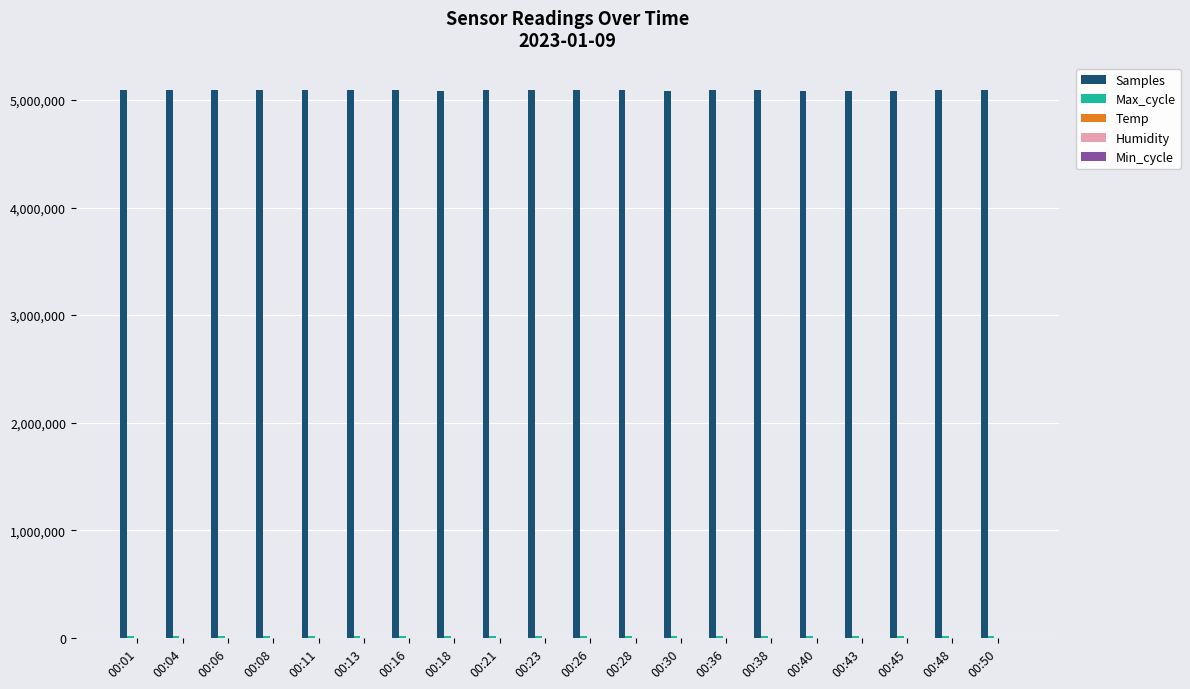

What is the greatest value displayed?

5092042.0